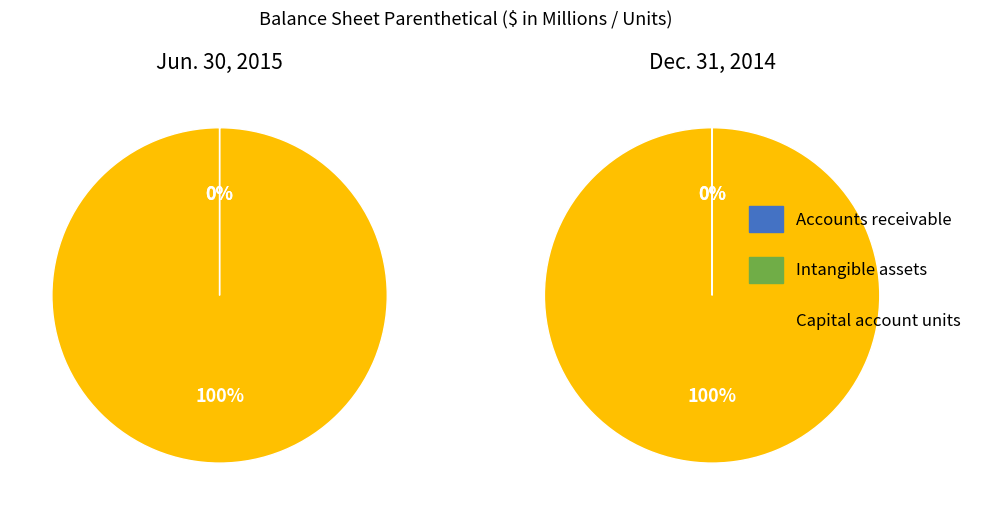

Is it true that Accounts receivable is 13% of the pie?

False